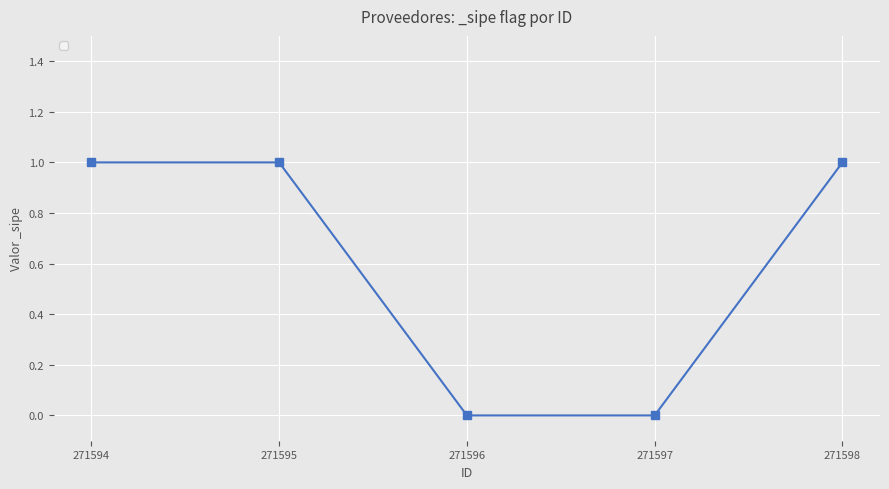

True or false: there are more than 1 points higher than both neighbors.

False